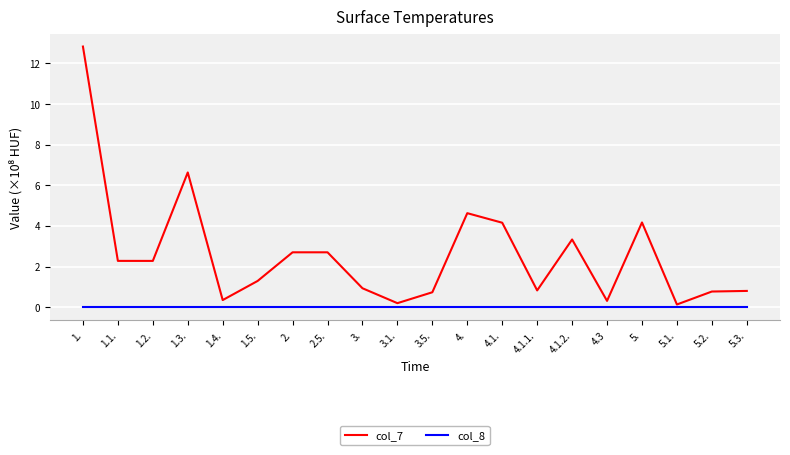

Which series has the largest range (max minus min)?

col_7